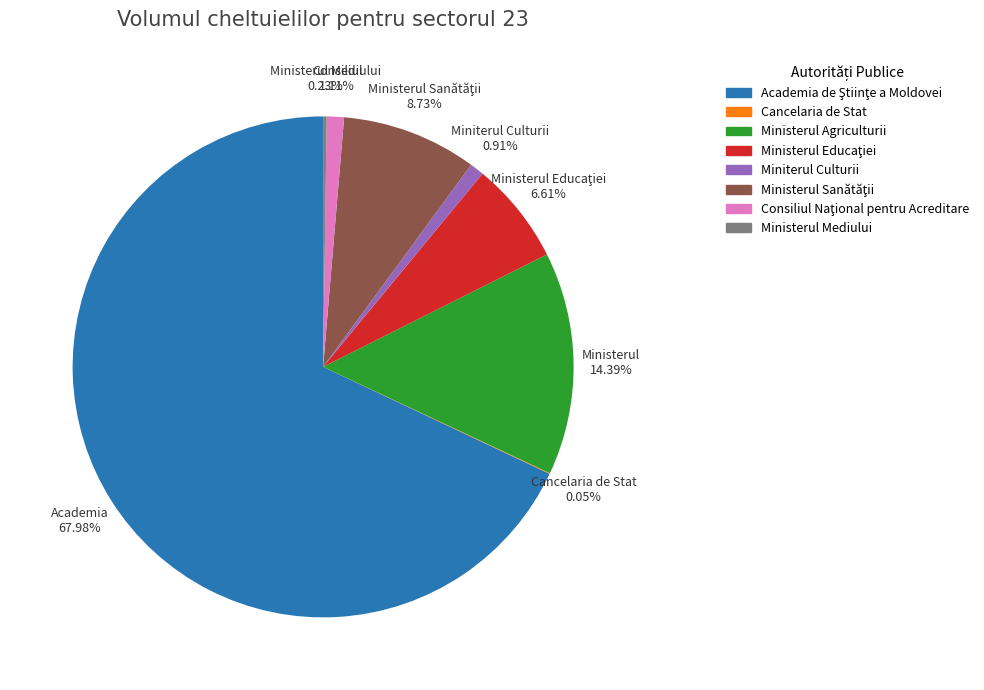

True or false: Ministerul Educaţiei accounts for 20% of the total.

False